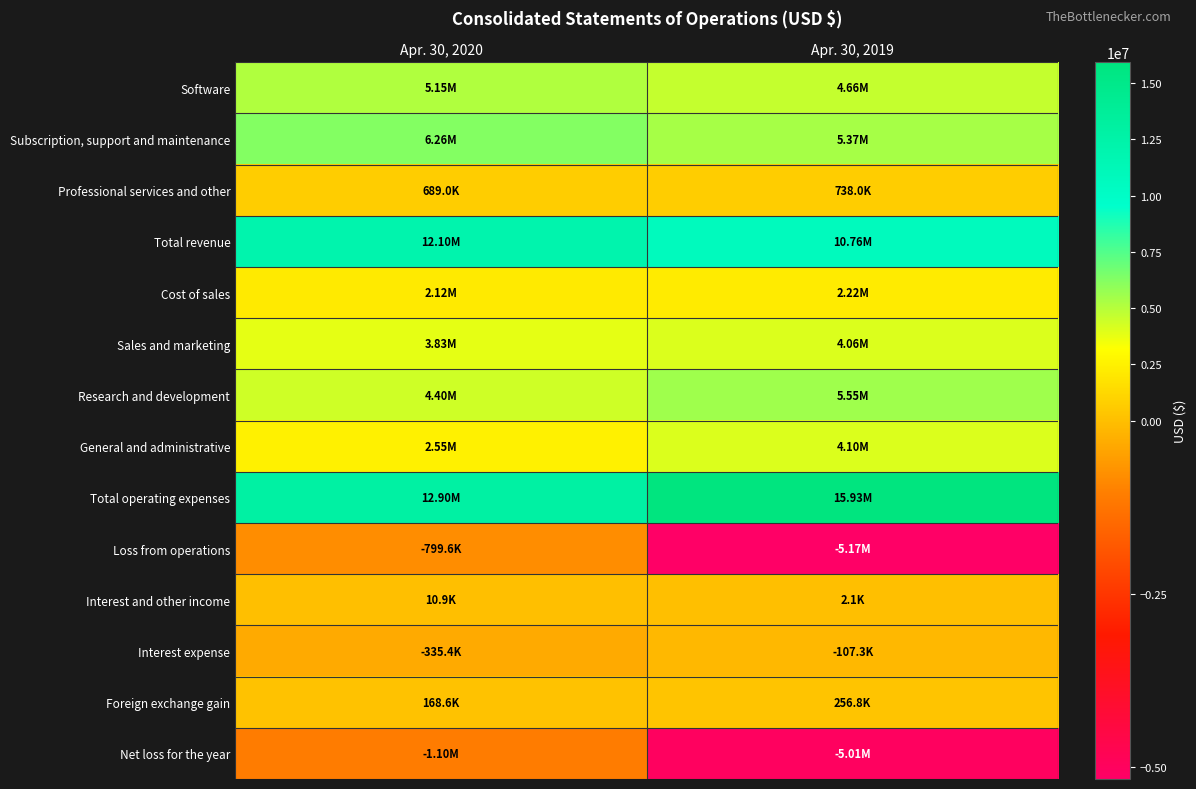

How many series are shown in this chart?

14